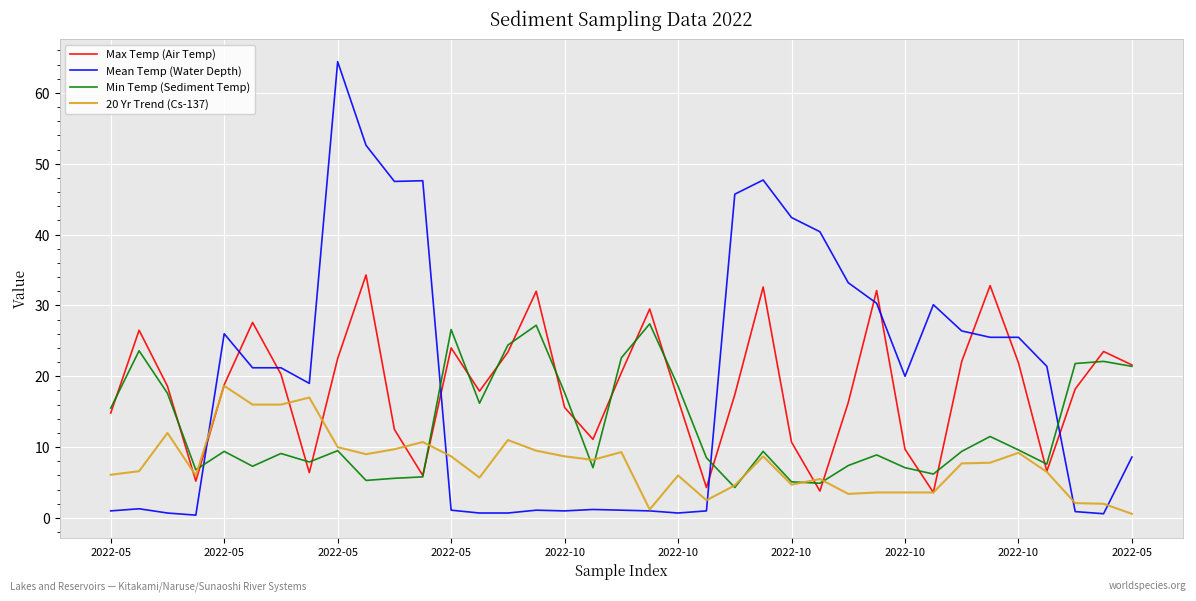

What is the greatest value displayed?

64.4